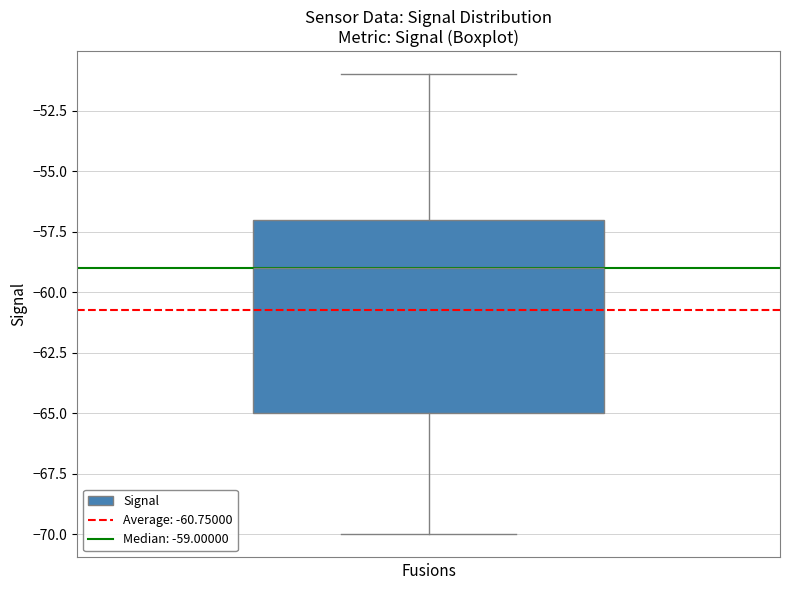

Transcribe this box plot: give where the median line is, the range the box spans, and where the two whiskers end, as read against the y-axis. The values are not printed on the chart, so give them approximately, as read against the axis.

median -59, box -65 to -57, whiskers -70 to -51